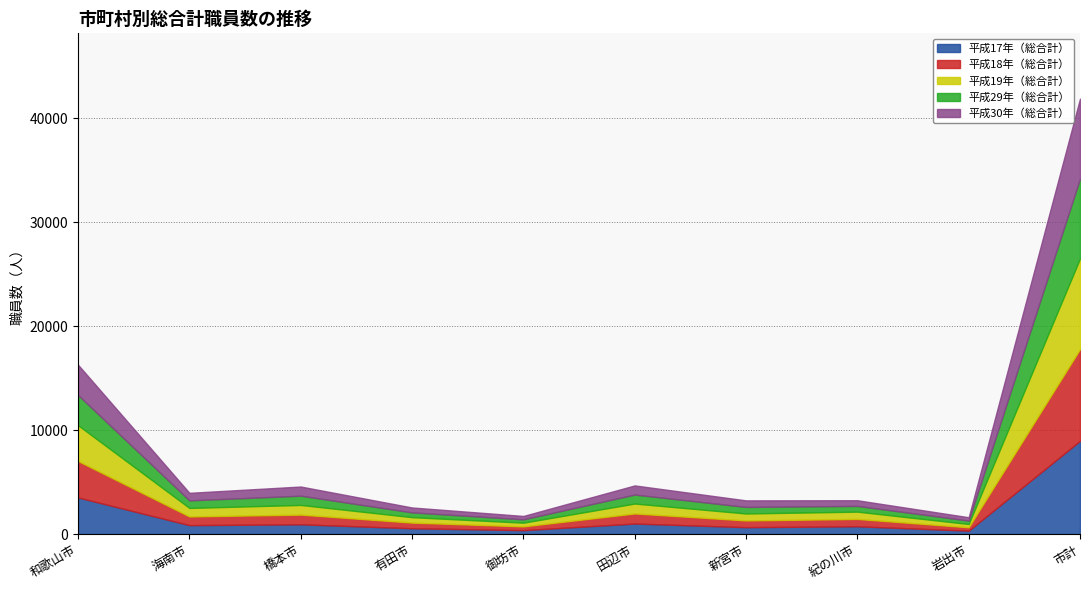

Between which two adjacent categories do 平成18年（総合計） and 平成17年（総合計） first intersect?

紀の川市 and 岩出市